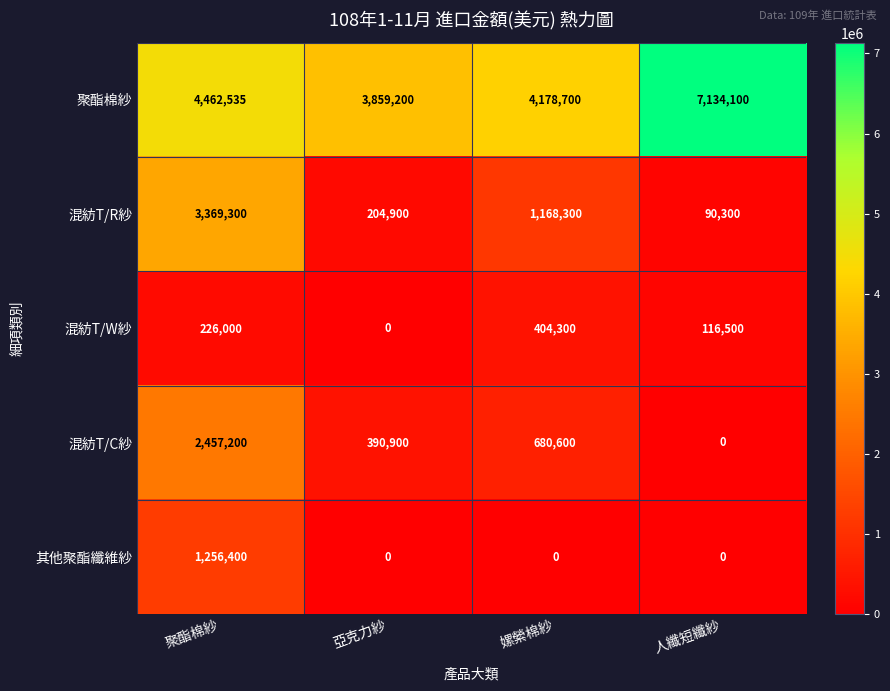

The 其他聚酯纖維紗 series shows 707365 at 人纖短纖紗. True or false?

False